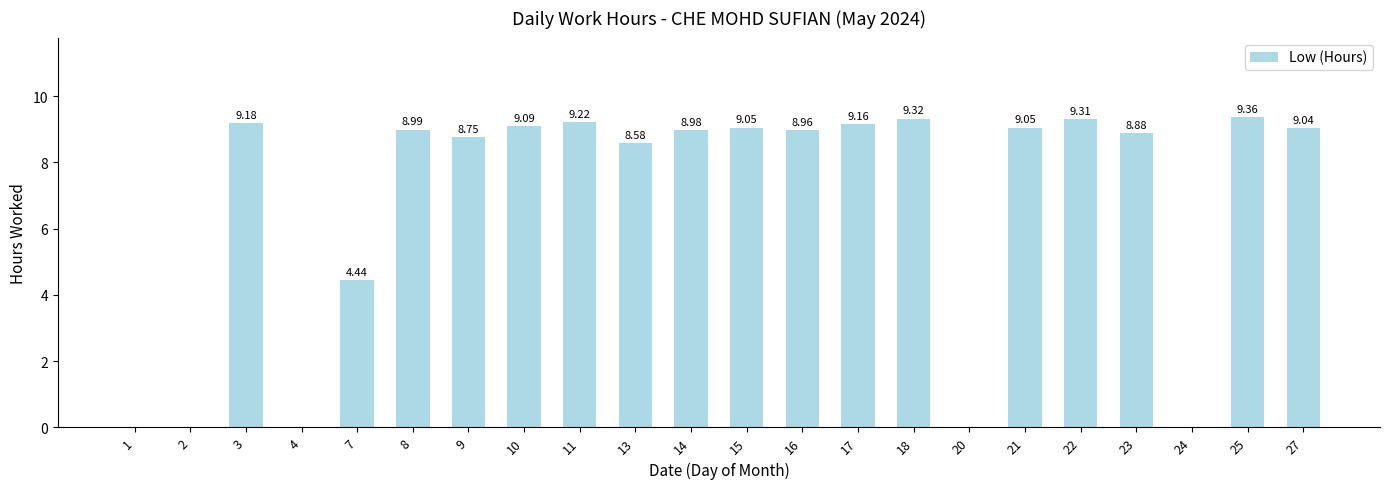

Where is the data nearest to the value 4?

7